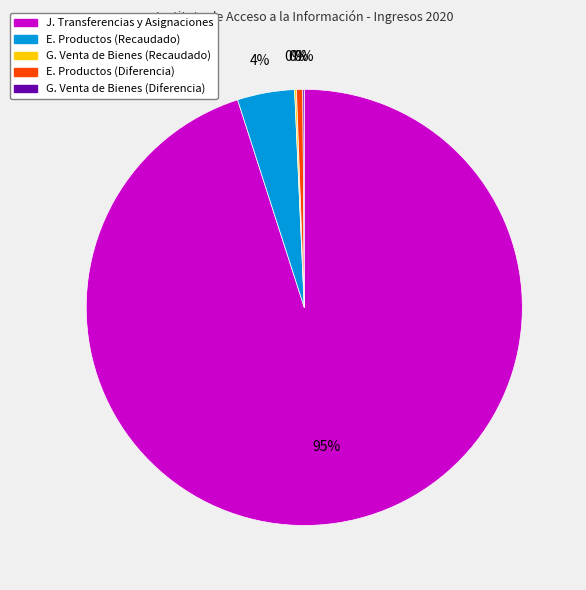

To the nearest percent, what is the average slice percentage?

20%